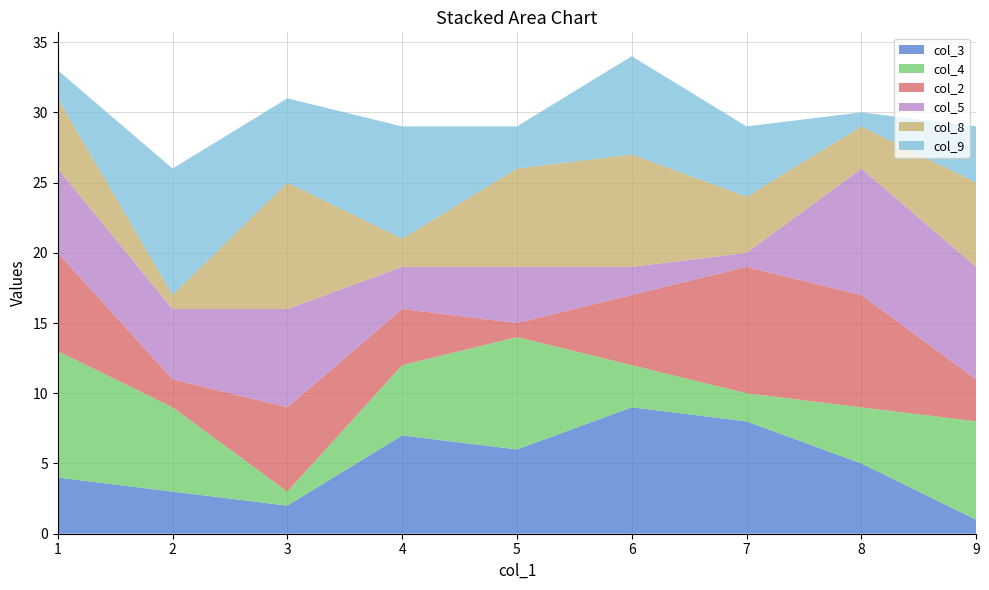

Is it true that col_3 equals 3 at 7?

False